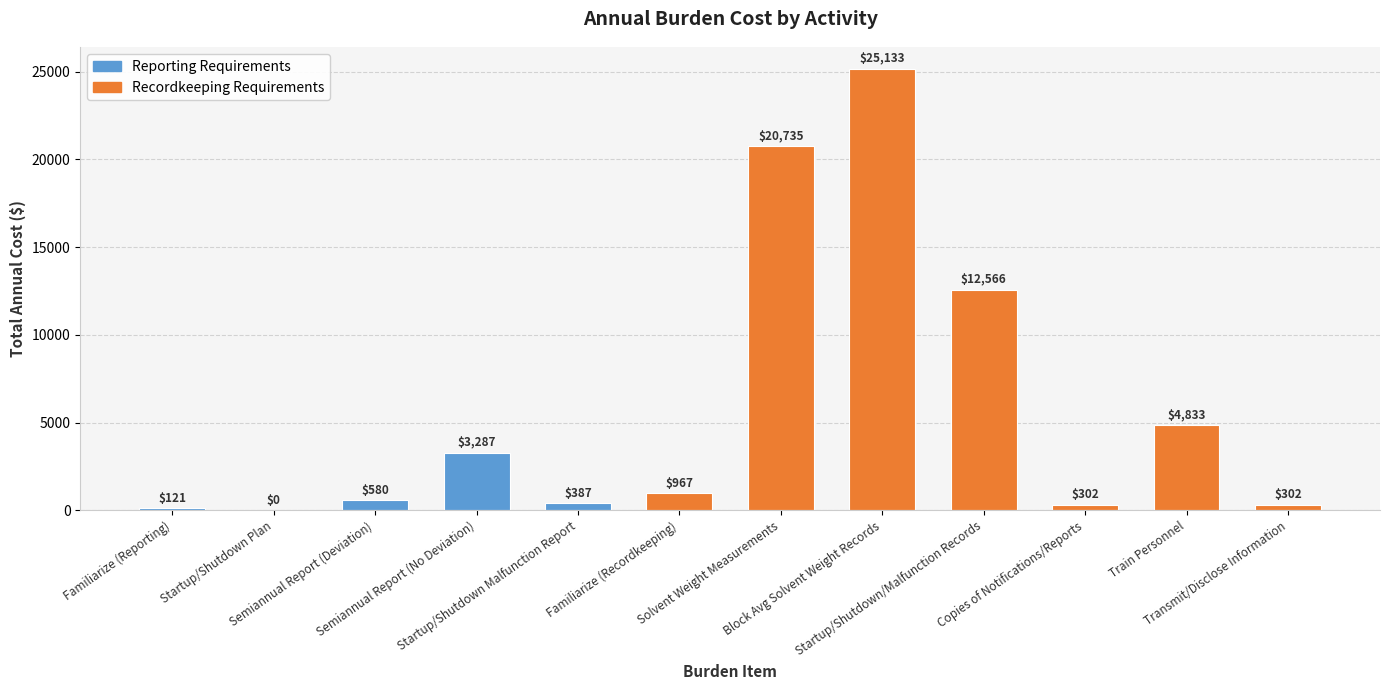

What is the maximum value shown in the chart?

25132.7